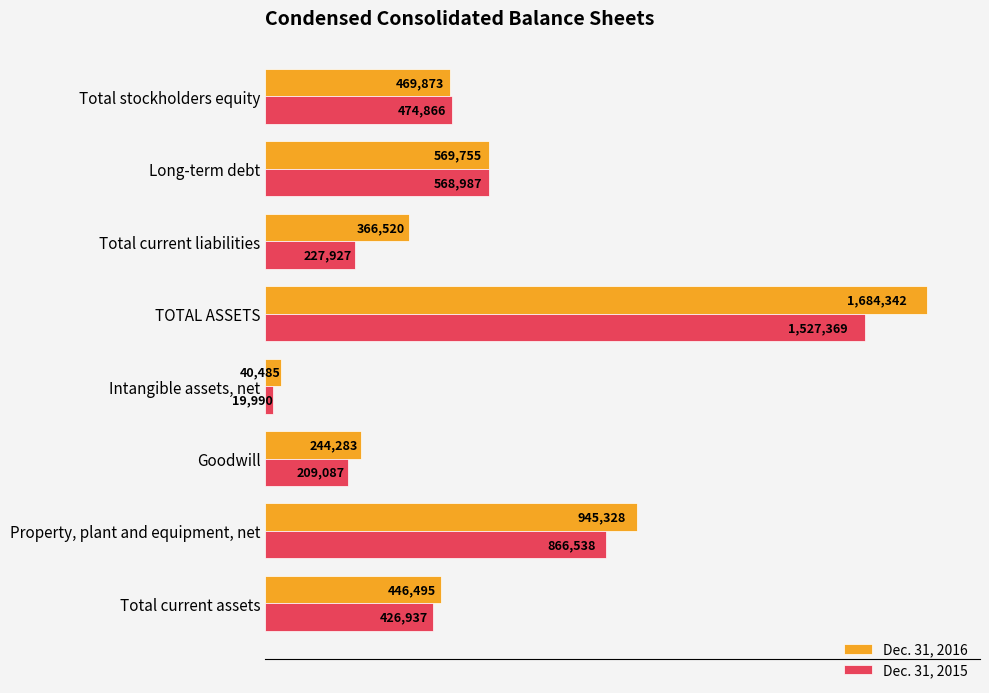

What is the value of the Dec. 31, 2016 bar at the 4th from the left?

40485